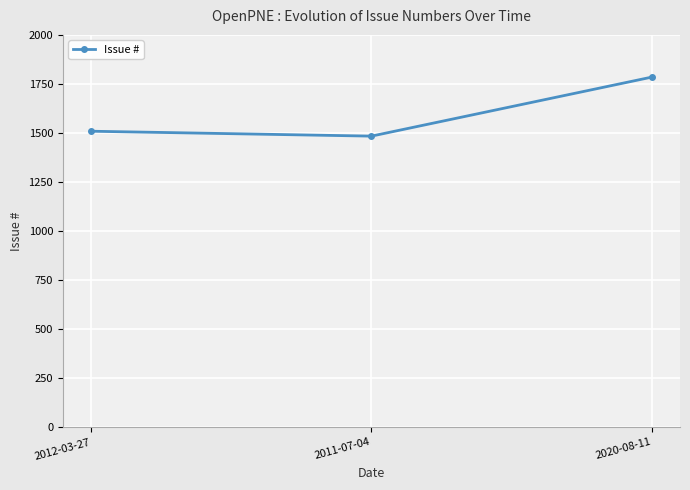

Rank the categories by value from highest to lowest.

2020-08-11, 2012-03-27, 2011-07-04